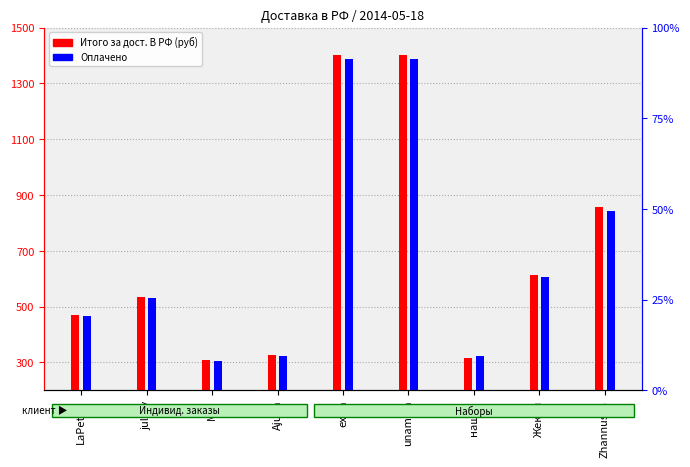

Reading left to right, list all the values displayed in this chart.

Итого за дост. В РФ (руб): LaPetite=470.0	julary=533.0	Moi=310.0	Ajuna=327.0	extra=1403.0	unamela=1403.0	нашка=316.0	Жекин=612.0	Zhannusya=858.0
Оплачено: LaPetite=464.6	julary=532.5	Moi=304.1	Ajuna=323.1	extra=1387.6	unamela=1387.6	нашка=321.9	Жекин=604.3	Zhannusya=843.0